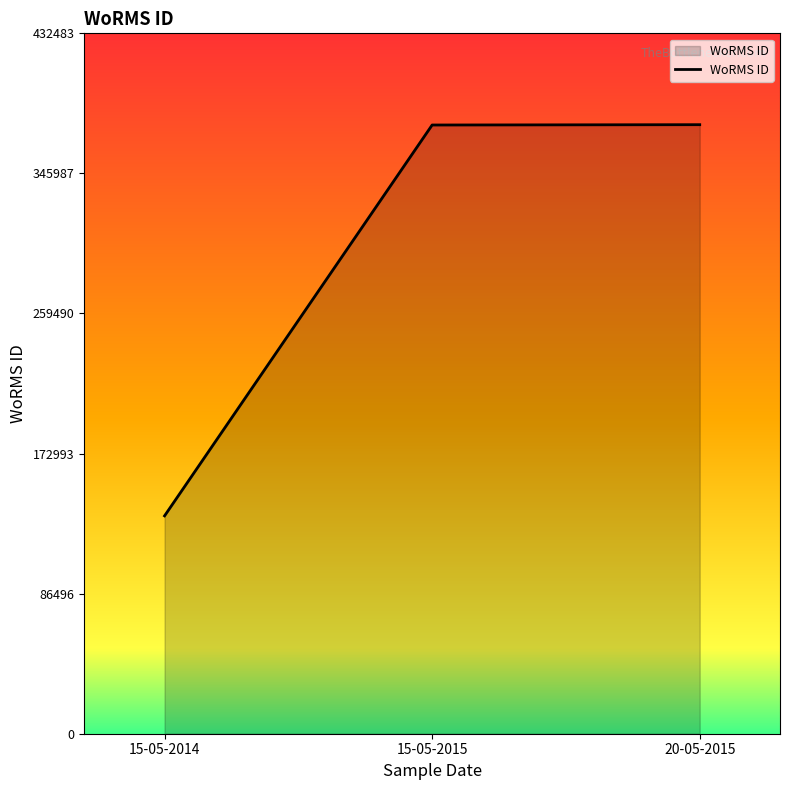

At which category does the chart reach its minimum across all series?

15-05-2014